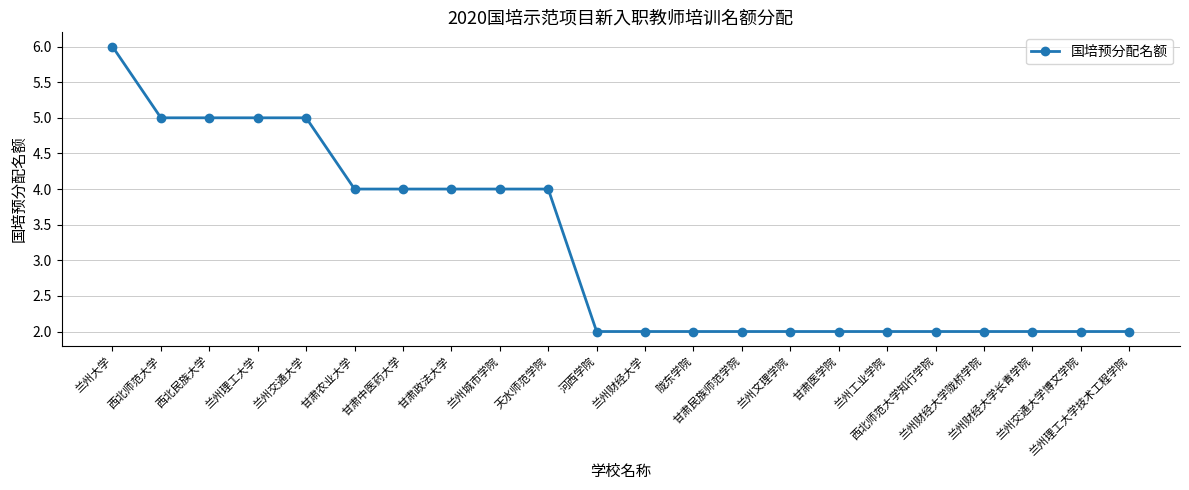

What is the maximum value shown in the chart?

6